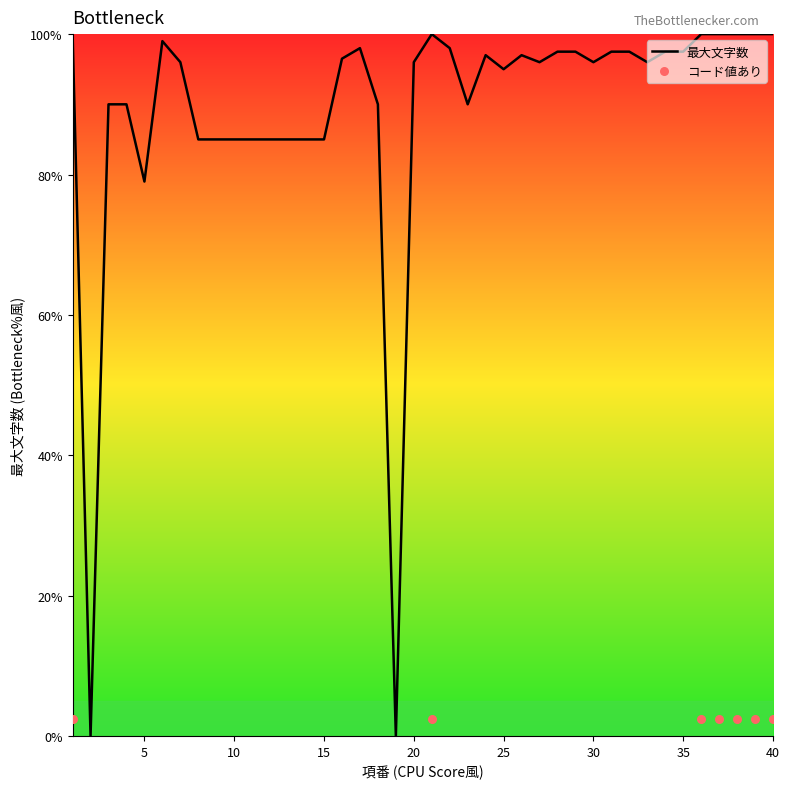

What is the ratio of the value at 9 to the value at 35?

0.9